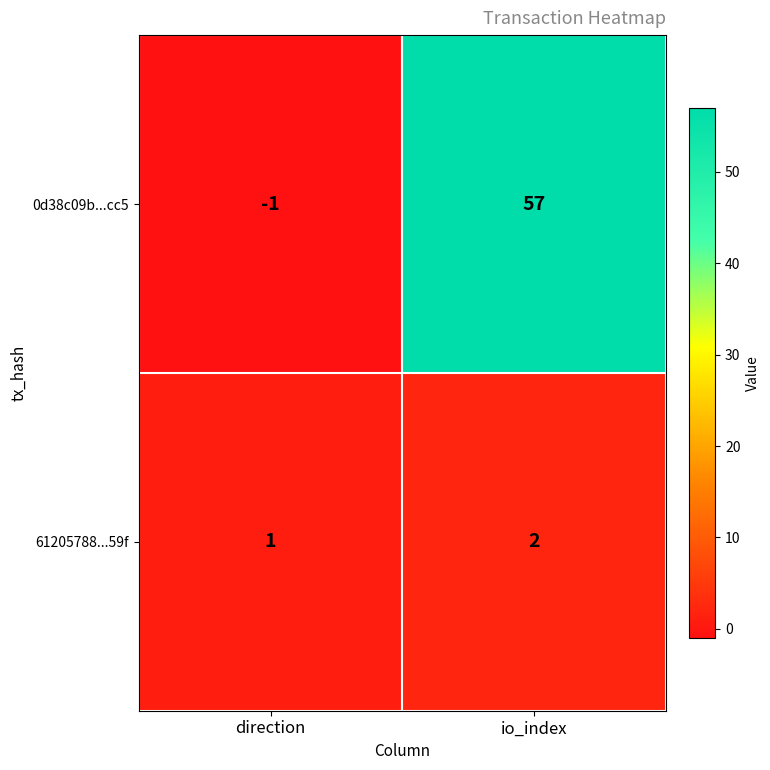

At which label is 0d38c09b...cc5 closest to 28?

direction